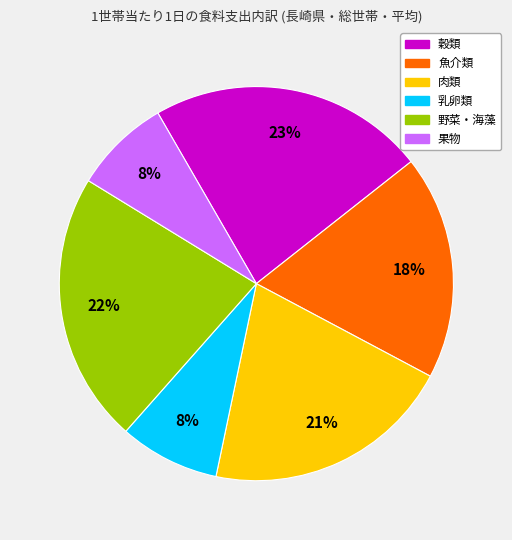

To the nearest percent, what is the difference between the largest and smallest slice percentages?

15%